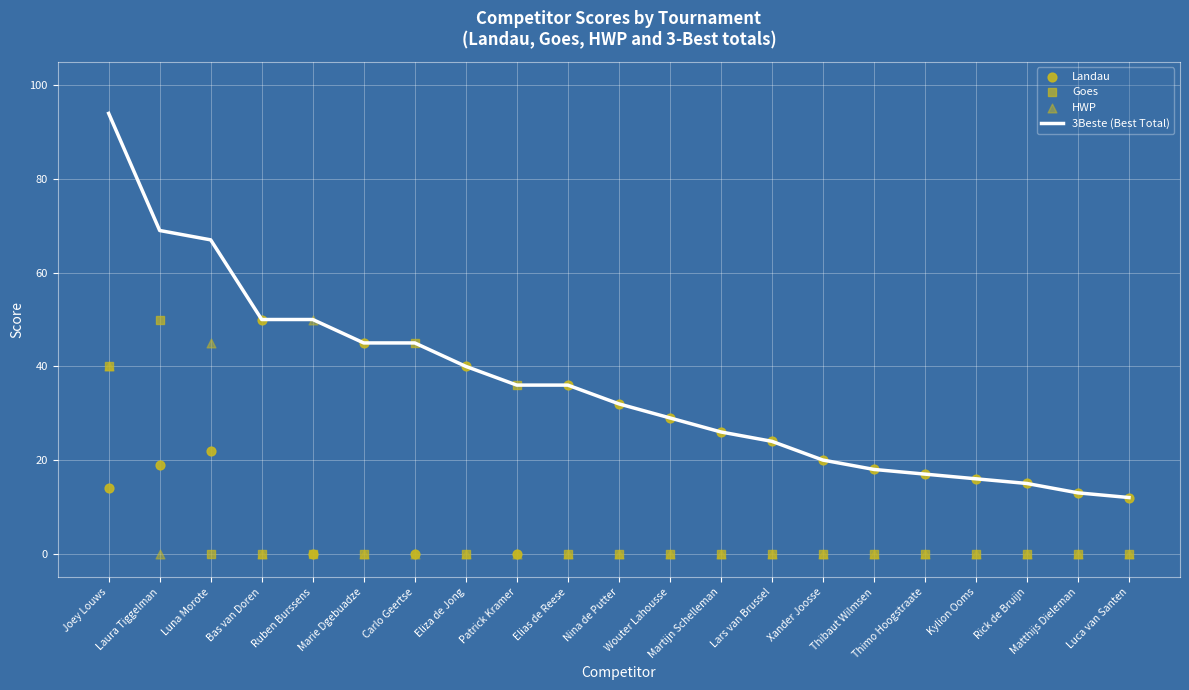

Which series has the largest total across all categories?

3Beste (Best Total)